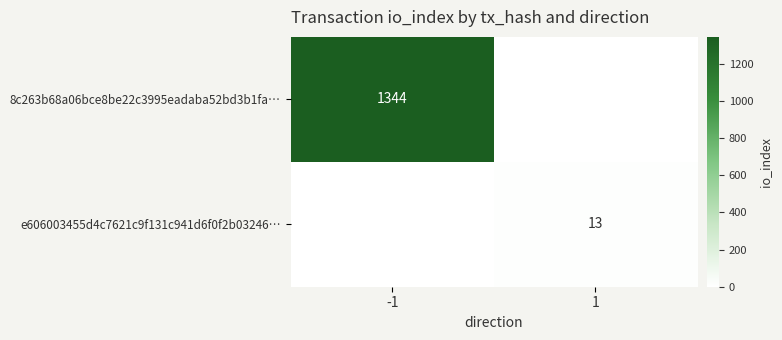

Which category has the highest value across all series?

-1